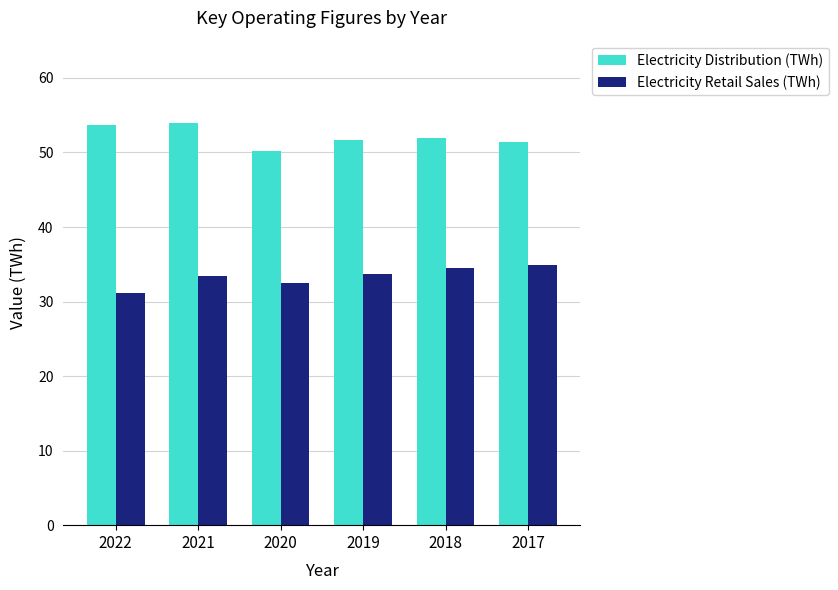

What is the difference between the maximum and minimum values in the Electricity Distribution (TWh) series?

3.7